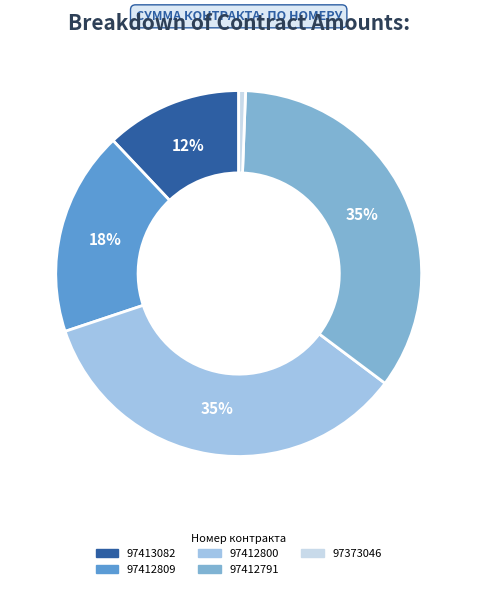

Between 97413082 and 97412800, which is larger?

97412800